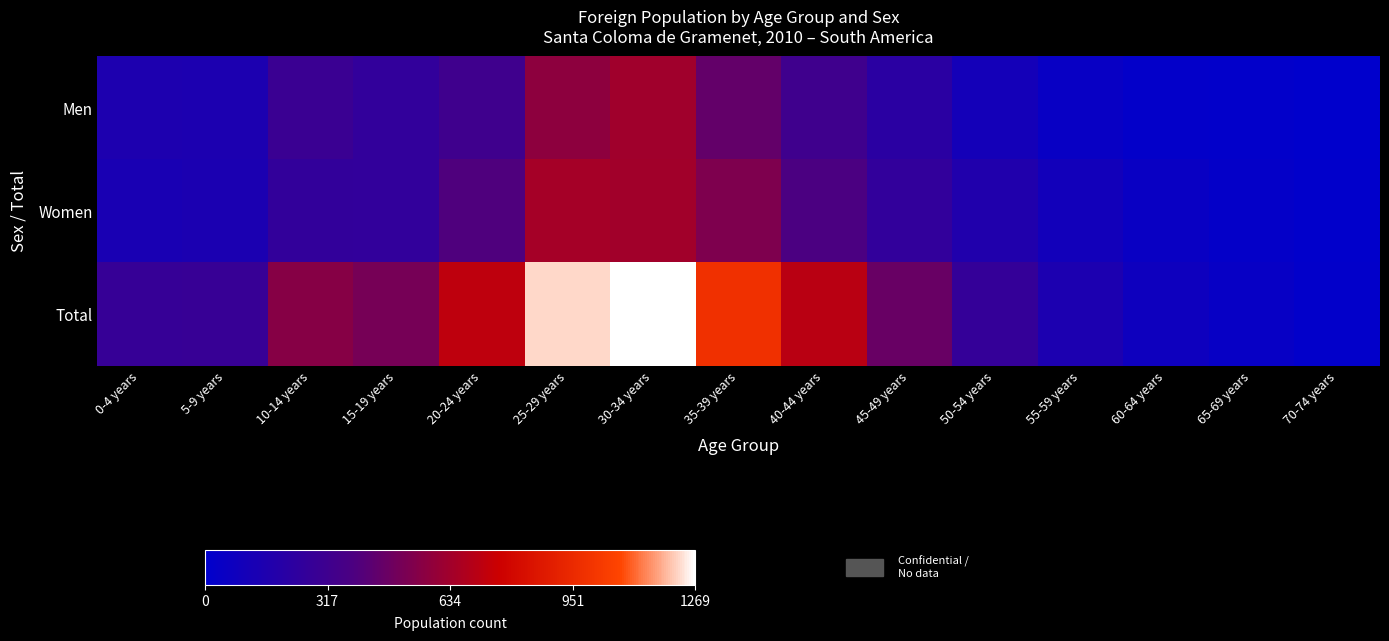

Reading left to right, extract all data points from this chart.

Men: 0-4 years=151	5-9 years=148	10-14 years=299	15-19 years=253	20-24 years=324	25-29 years=578	30-34 years=633	35-39 years=454	40-44 years=325	45-49 years=216	50-54 years=108	55-59 years=49	60-64 years=23	65-69 years=15	70-74 years=5
Women: 0-4 years=129	5-9 years=139	10-14 years=260	15-19 years=255	20-24 years=396	25-29 years=649	30-34 years=636	35-39 years=531	40-44 years=383	45-49 years=254	50-54 years=164	55-59 years=98	60-64 years=52	65-69 years=28	70-74 years=12
Total: 0-4 years=280	5-9 years=287	10-14 years=559	15-19 years=508	20-24 years=720	25-29 years=1227	30-34 years=1269	35-39 years=985	40-44 years=708	45-49 years=470	50-54 years=272	55-59 years=147	60-64 years=75	65-69 years=43	70-74 years=17